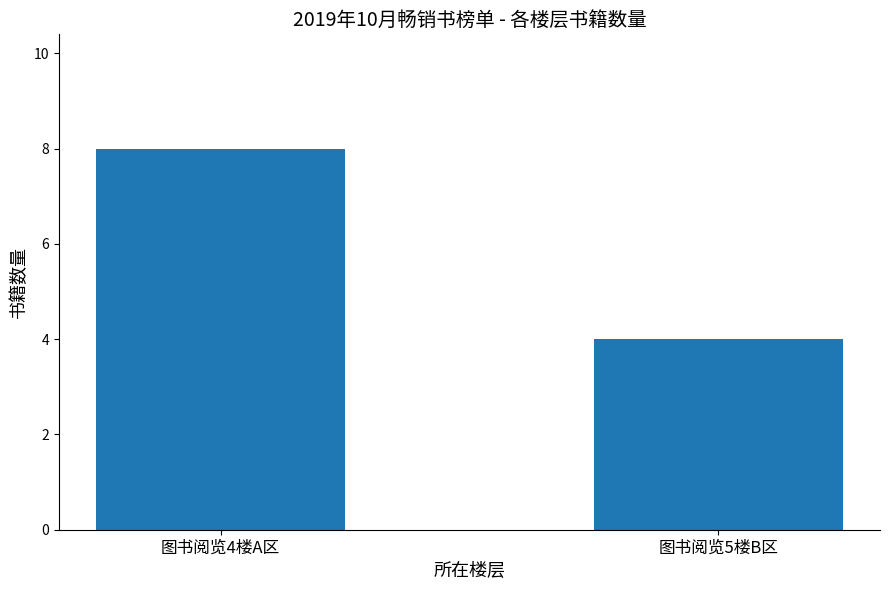

What is the label of the 2nd bar from the left?

图书阅览5楼B区